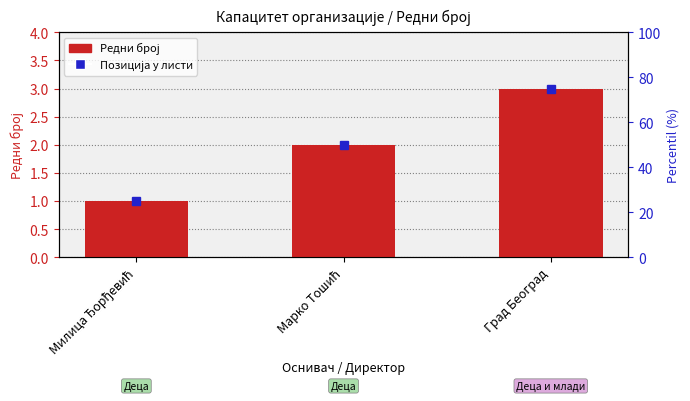

What is the minimum value shown in the chart?

1